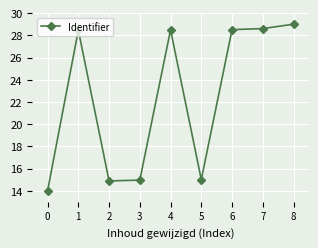

What is the sum of all values?

201.9